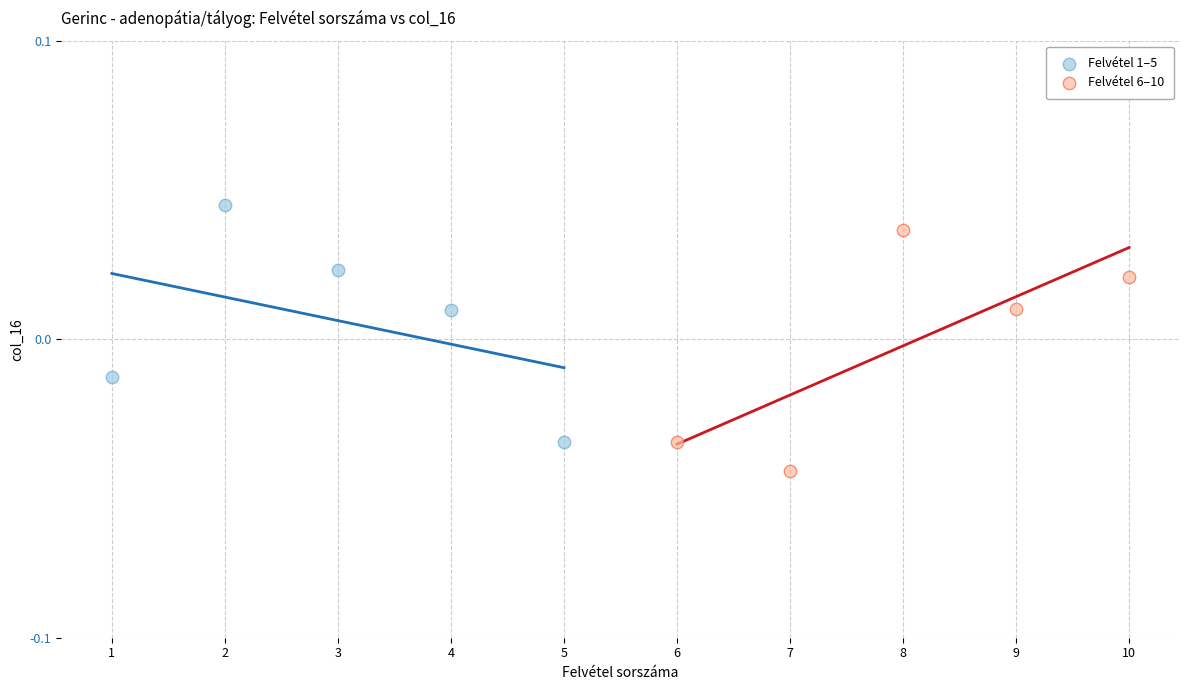

Which series contains the highest Y value?

Felvétel 1–5